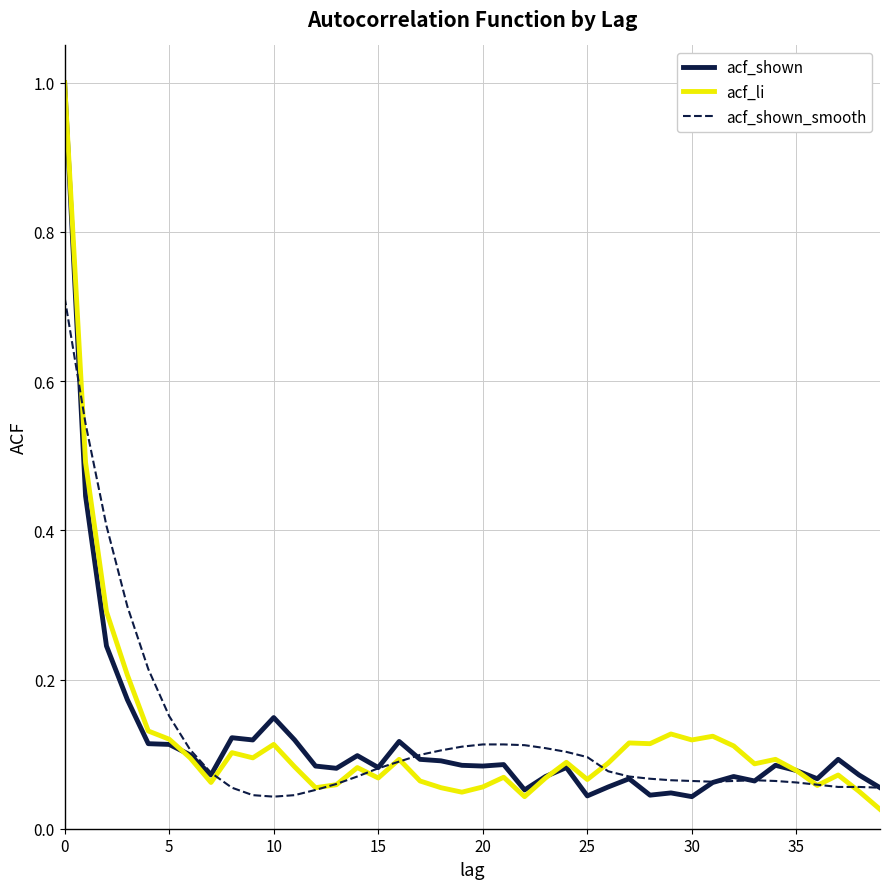

What is the maximum value for acf_li?

1.0